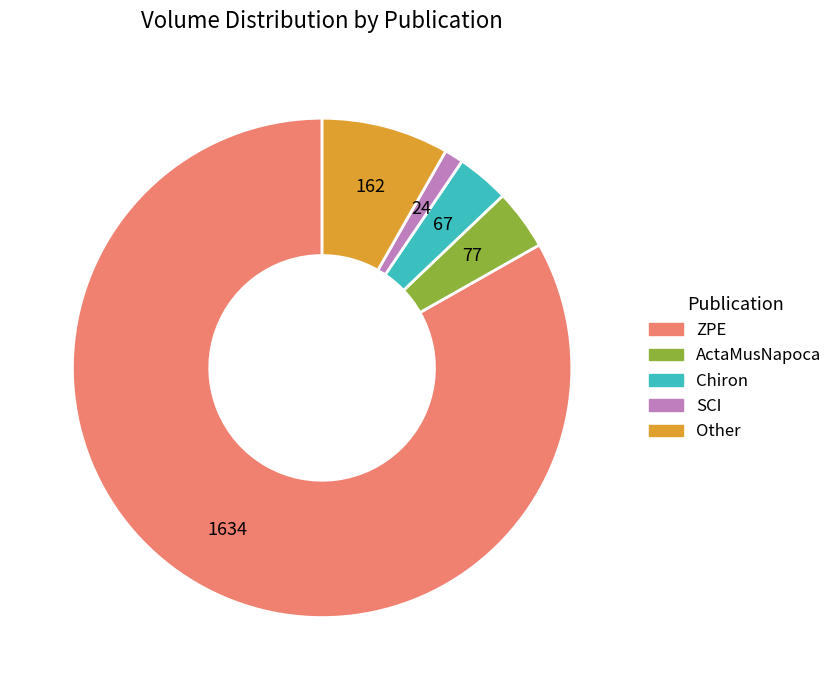

How many segments does this pie chart have?

5